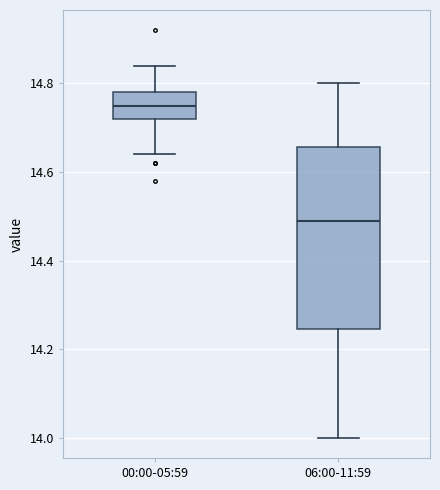

Reading left to right, transcribe this box plot: for each box, give where its median line is, the range the box spans, and where its two whiskers end, as read against the y-axis. The values are not printed on the chart, so give them approximately, as read against the axis.

00:00-05:59: median 14.76, box 14.72 to 14.78, whiskers 14.64 to 14.84
06:00-11:59: median 14.50, box 14.24 to 14.66, whiskers 14.00 to 14.80